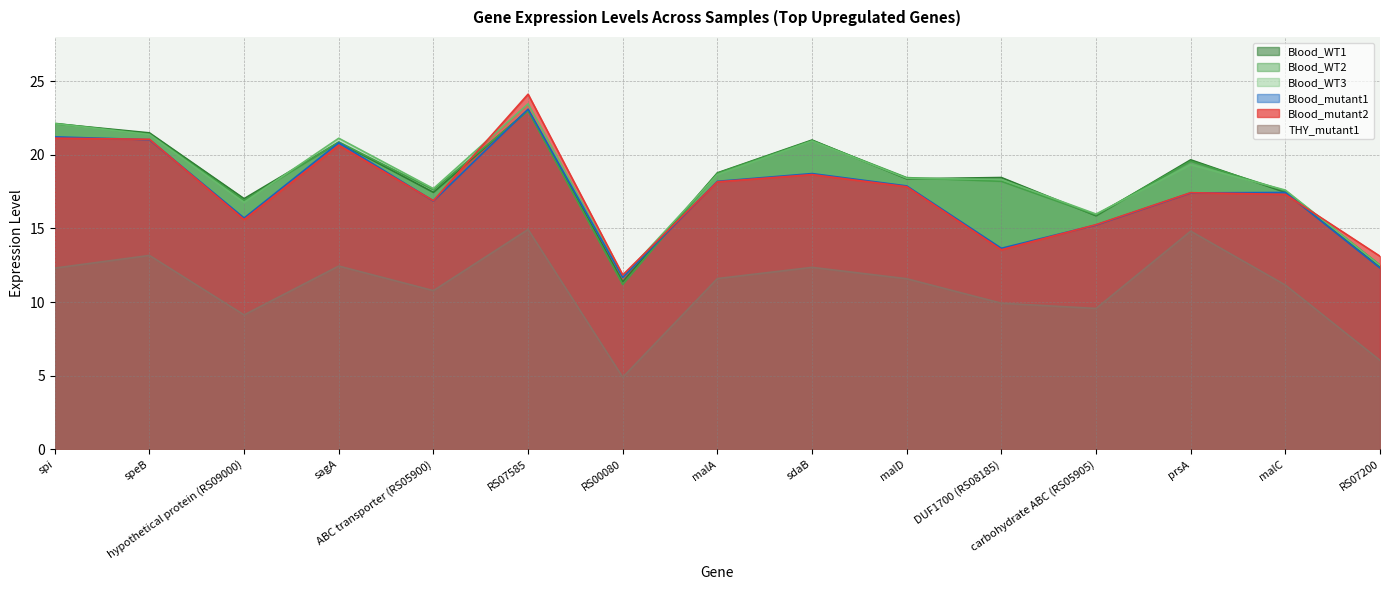

Reading left to right, transcribe all the data shown in this chart.

Blood_WT1: 22.1	21.5	17.0	20.8	17.4	23.0	11.4	18.8	21.0	18.4	18.5	15.9	19.7	17.5	12.4
Blood_WT2: 22.1	21.4	16.9	20.9	17.6	23.0	11.2	18.7	21.0	18.4	18.2	15.9	19.6	17.5	12.5
Blood_WT3: 22.1	21.4	16.8	21.1	17.7	23.5	11.7	18.7	20.9	18.4	18.3	16.0	19.3	17.6	12.5
Blood_mutant1: 21.2	21.0	15.7	20.8	16.9	23.1	11.7	18.2	18.7	17.9	13.7	15.2	17.4	17.4	12.3
Blood_mutant2: 21.1	21.1	15.6	20.6	16.9	24.1	11.8	18.2	18.7	17.8	13.6	15.3	17.4	17.3	13.1
THY_mutant1: 12.3	13.2	9.1	12.4	10.8	14.9	4.9	11.6	12.4	11.6	9.9	9.6	14.8	11.2	6.0